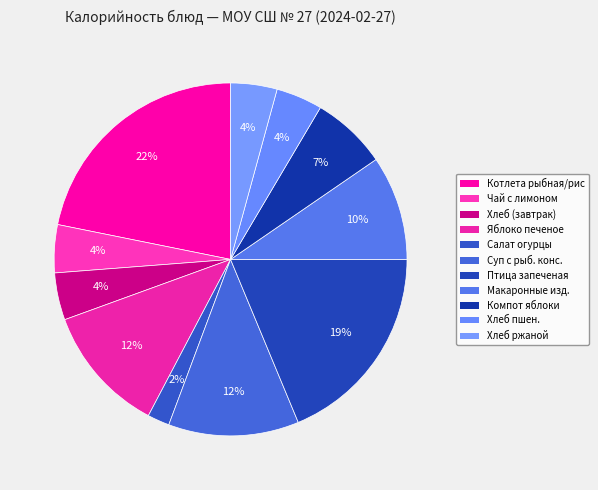

How many segments does this pie chart have?

11